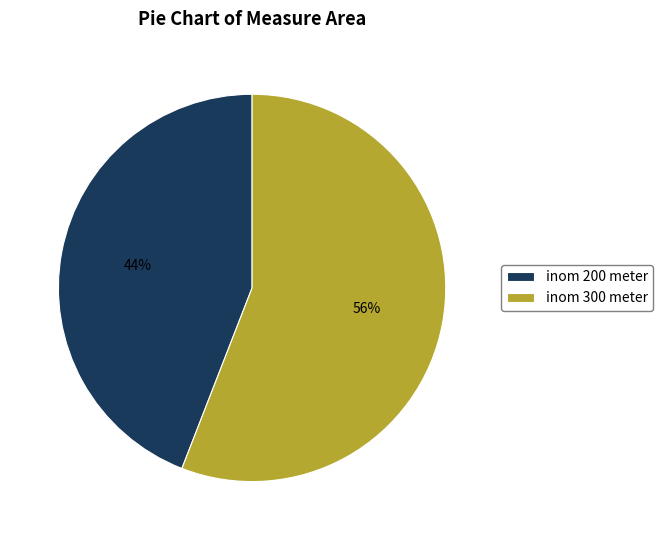

Rank the categories by value from lowest to highest.

inom 200 meter, inom 300 meter